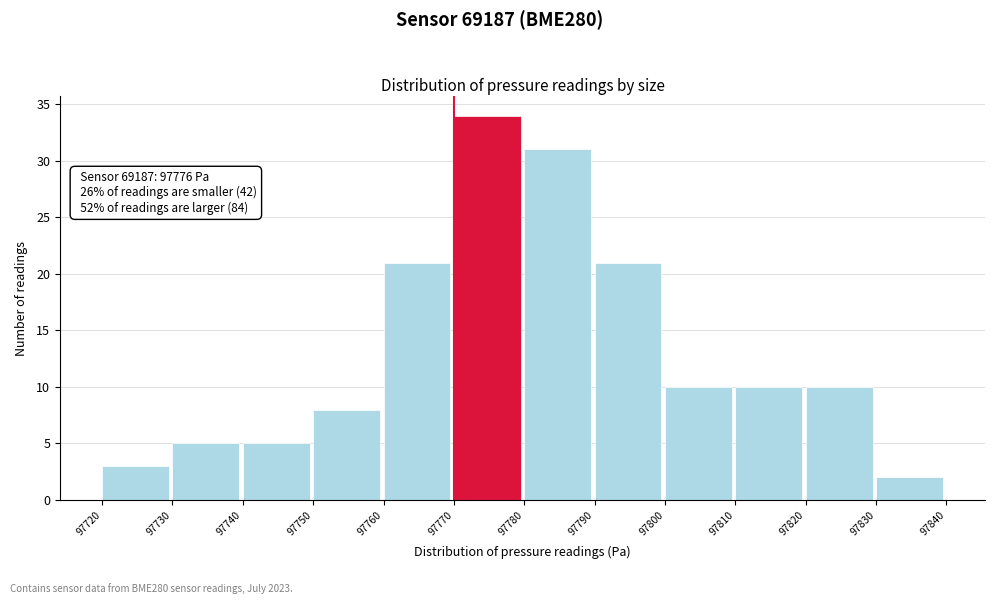

Which range on the x-axis has the tallest bar?

97770 to 97780